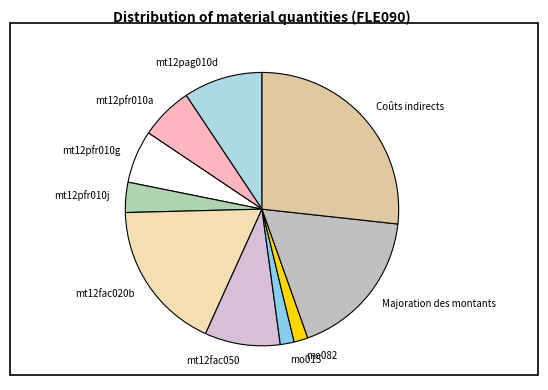

Count the number of slices in the pie.

10